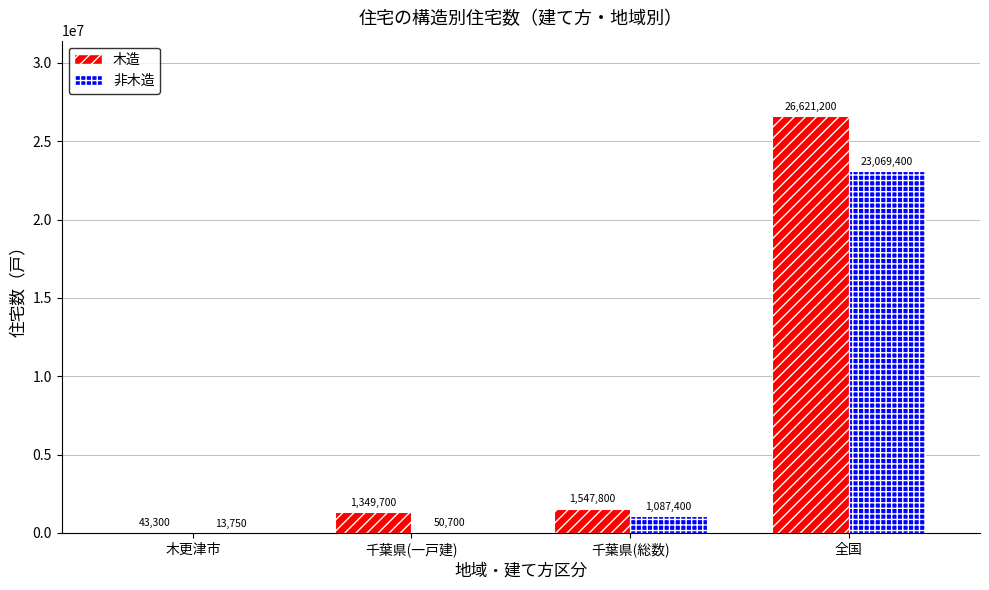

How many groups of bars are there?

4